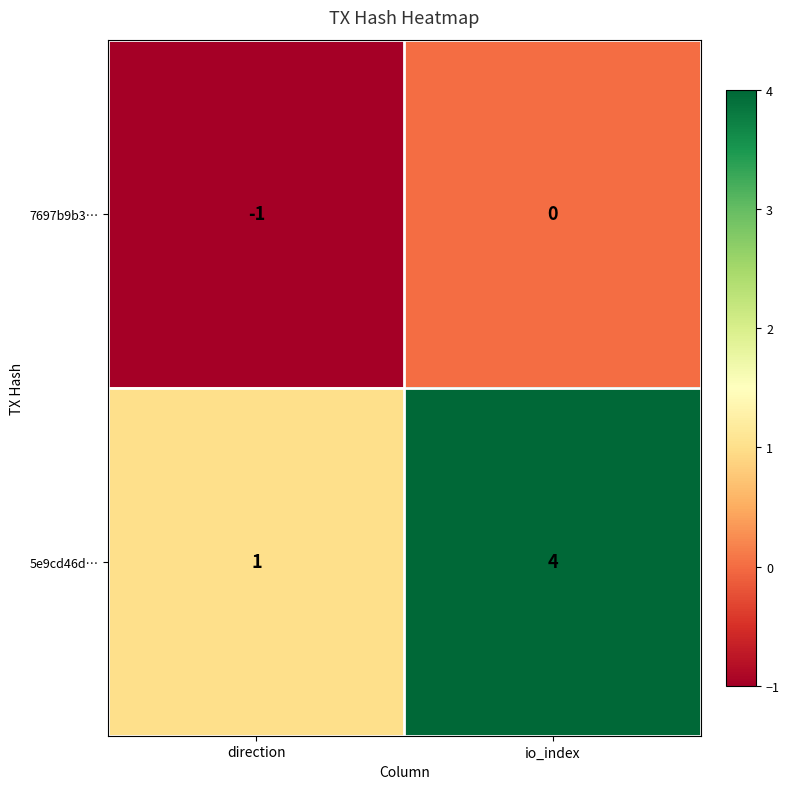

At direction, list the series in order from smallest to largest.

7697b9b3…, 5e9cd46d…